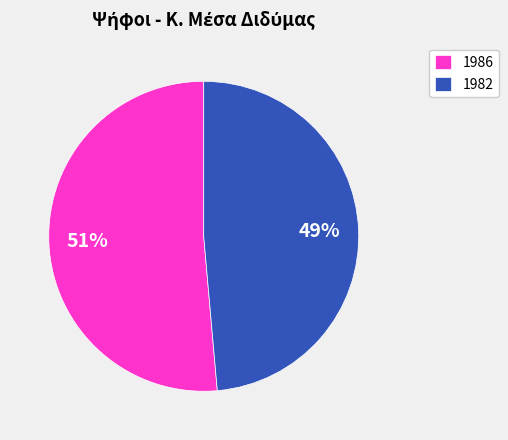

Is there any slice that represents more than half of the pie?

Yes